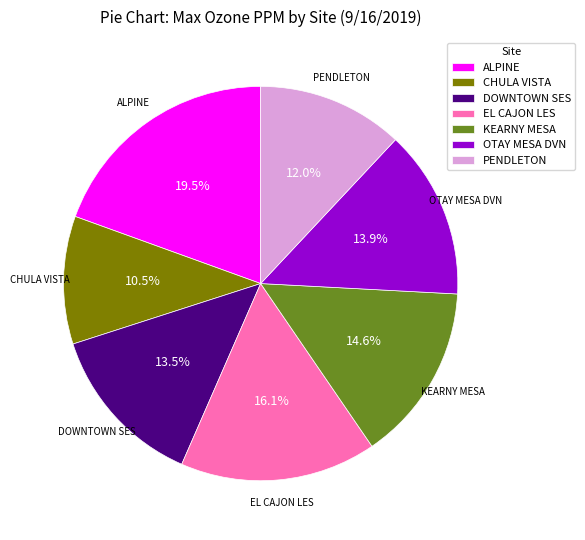

To the nearest percent, what portion does OTAY MESA DVN represent?

14%